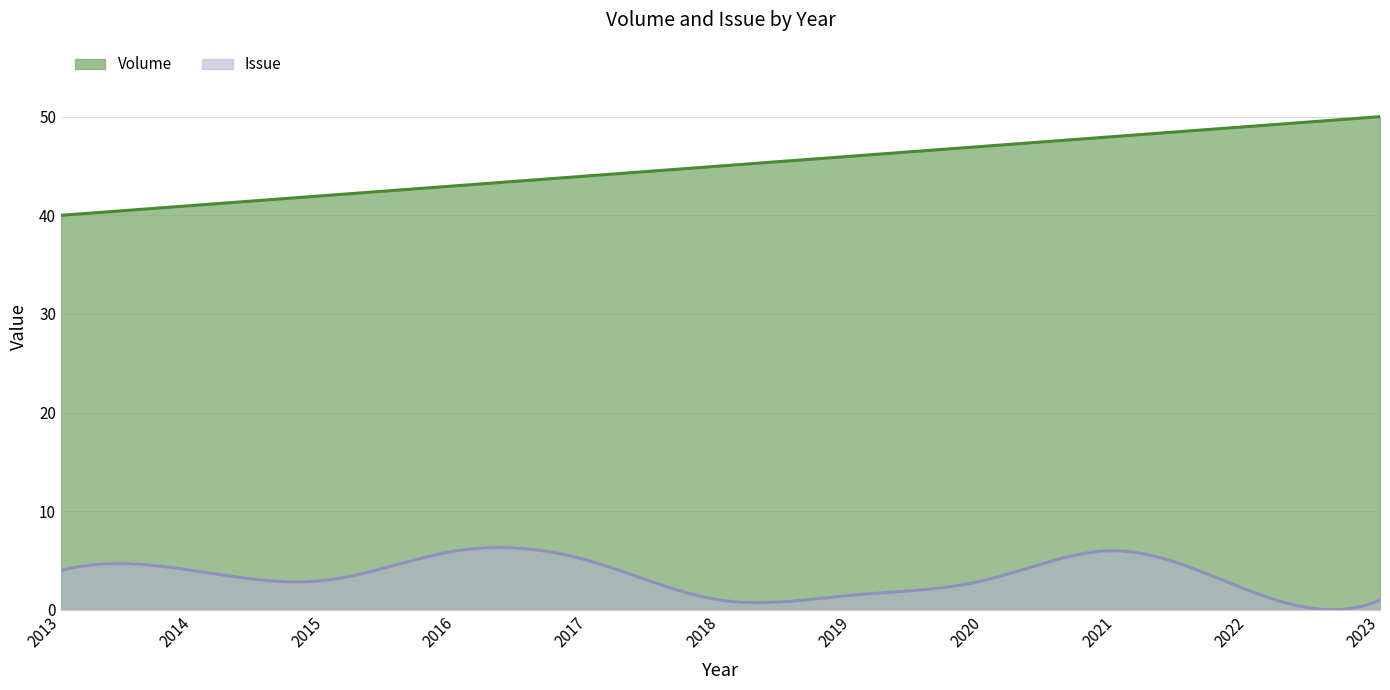

What is the difference between the maximum and minimum values in the Volume series?

10.0